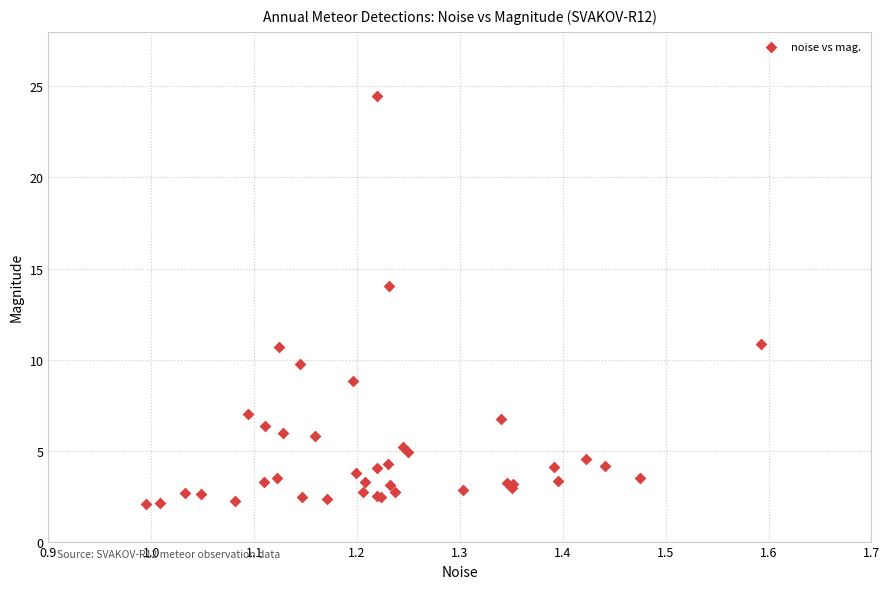

What Y value in the scatter plot is closest to 13?

14.0